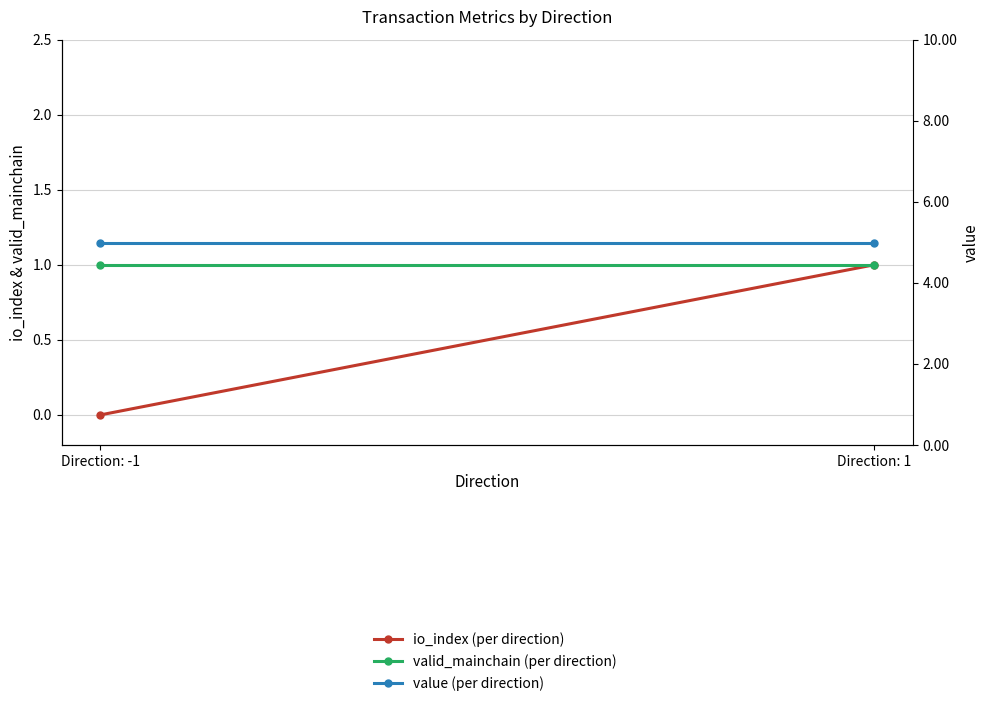

Between Direction: -1 and Direction: 1, which is larger?

Direction: 1